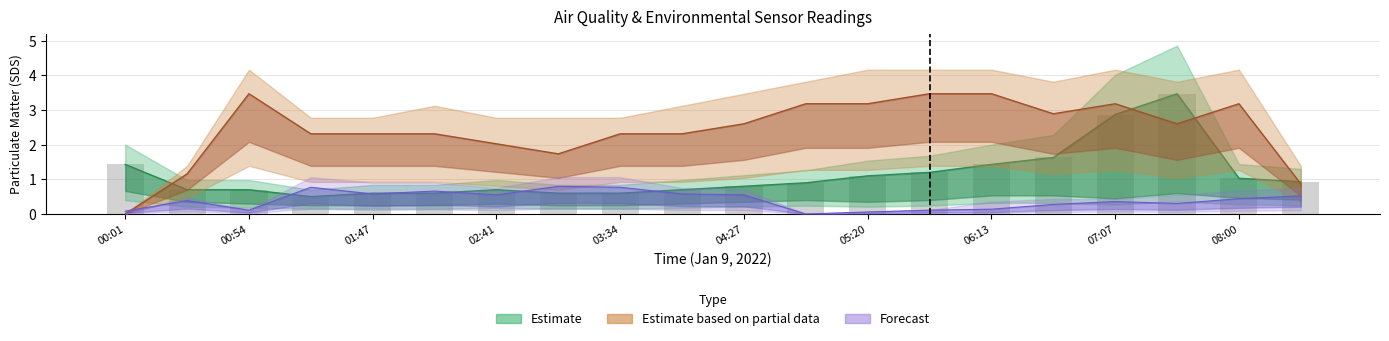

What is the value of the 3rd bar from the left?

0.7